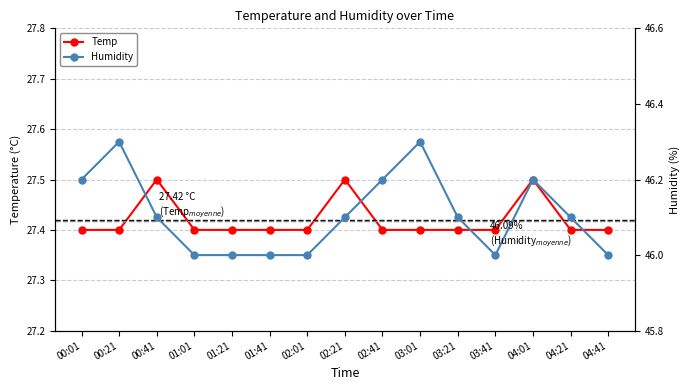

What is the sum of the Temp values at 01:01 and 04:41?

54.8